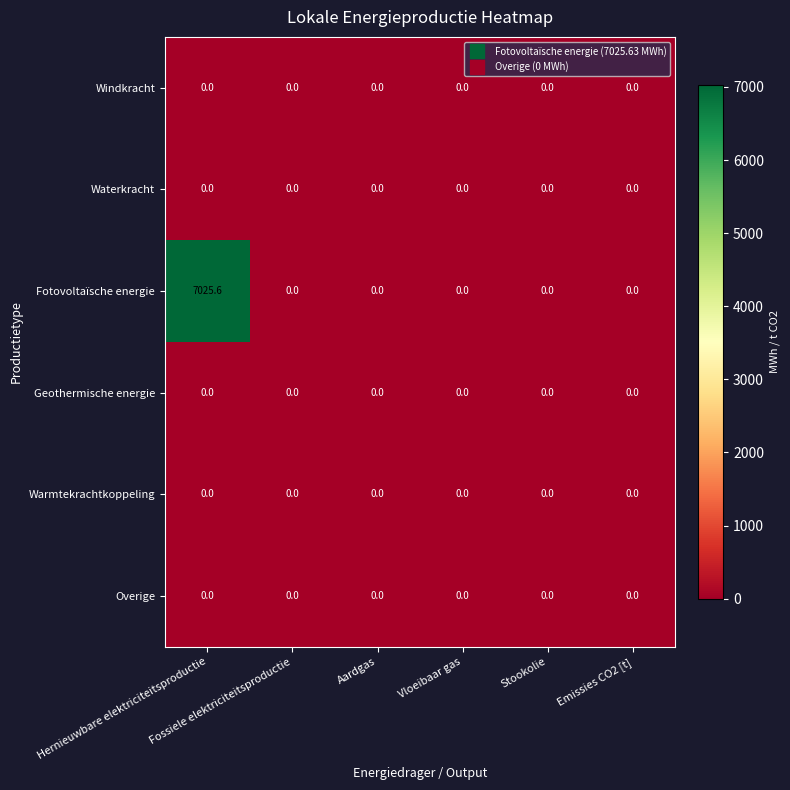

At which category is the sum across all series the highest?

Hernieuwbare elektriciteitsproductie